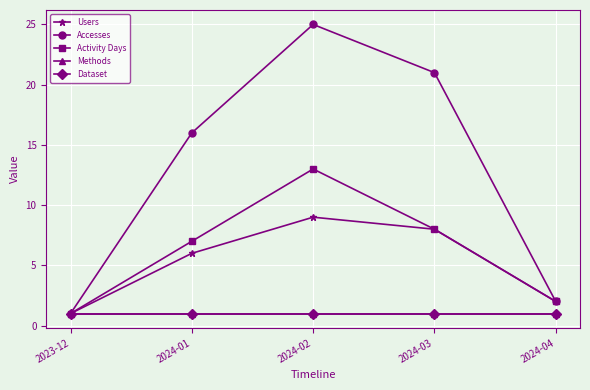

True or false: Activity Days has more than 1 points higher than both neighbors.

False